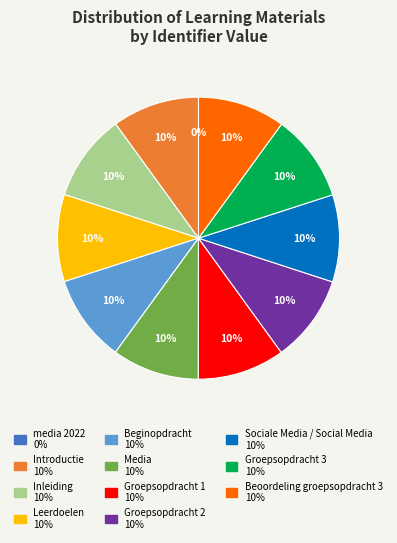

Count the number of slices in the pie.

11